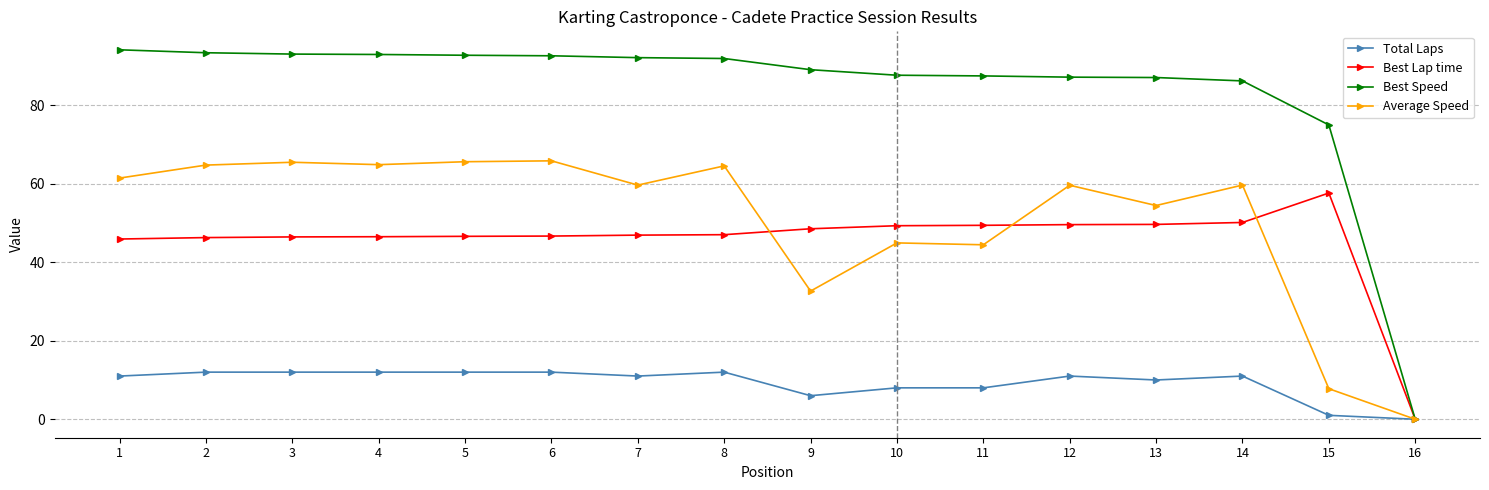

Where is Total Laps nearest to the value 6?

9